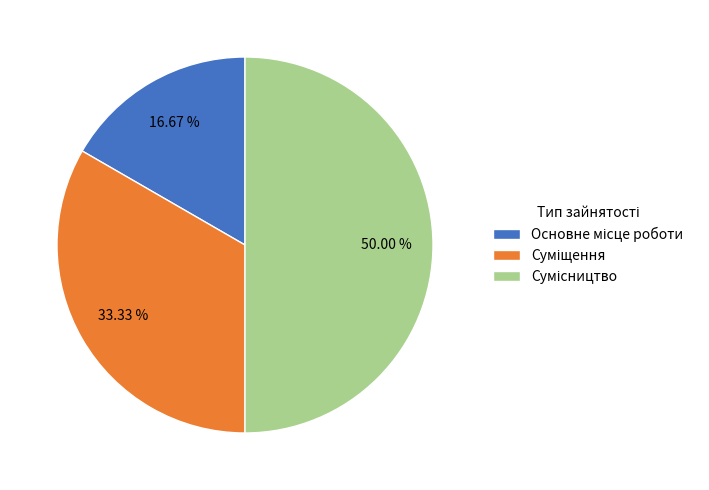

How many segments does this pie chart have?

3